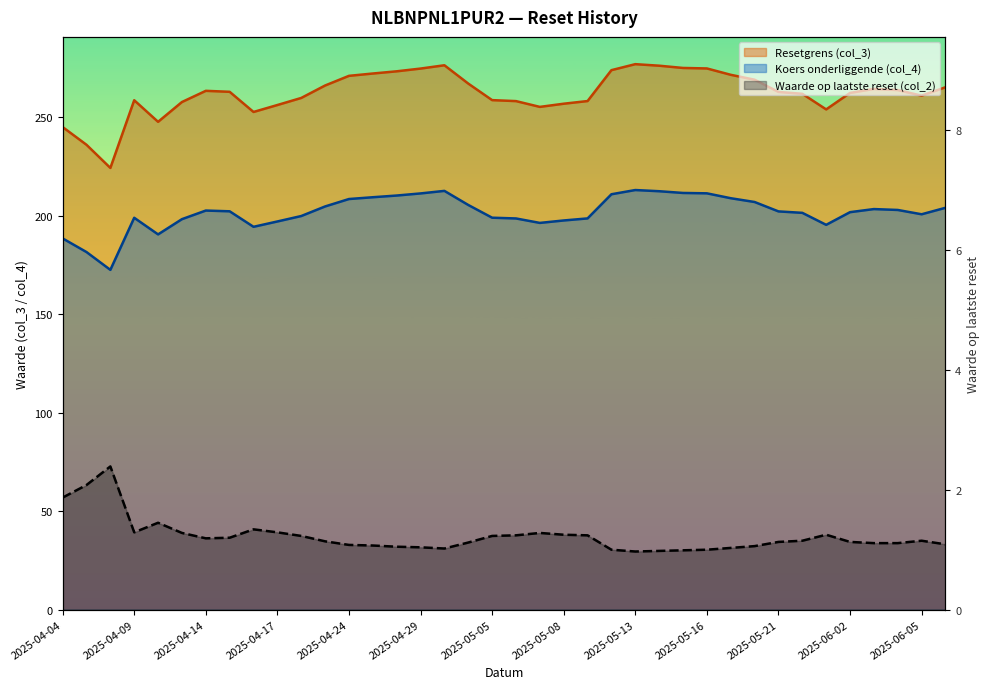

What is the maximum value for Waarde op laatste reset (col_2)?

2.4